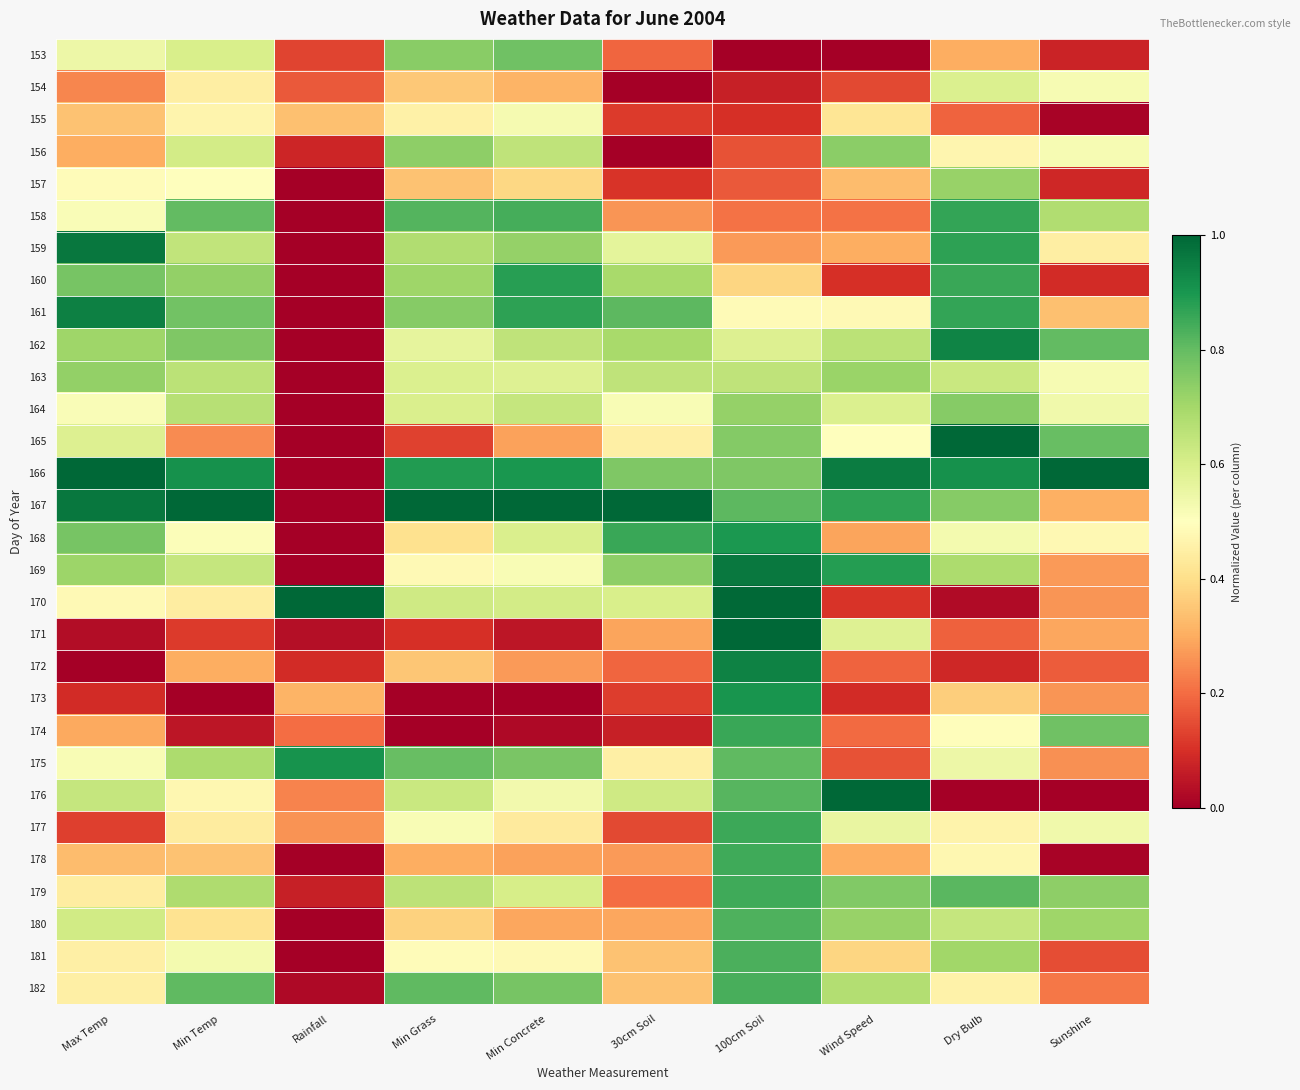

Which series has the largest total across all categories?

166